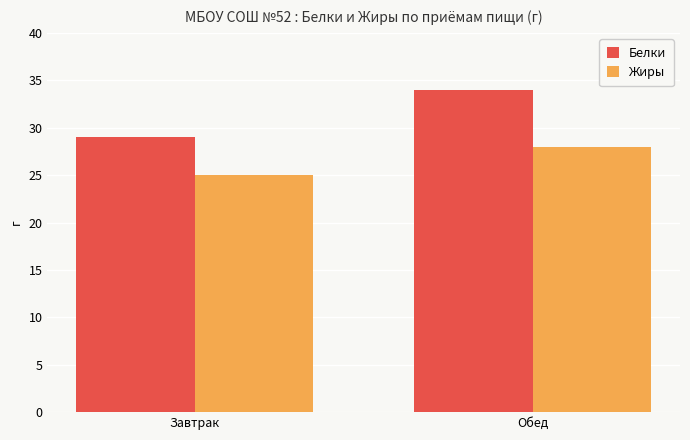

What are all the series names shown in the legend?

Белки, Жиры